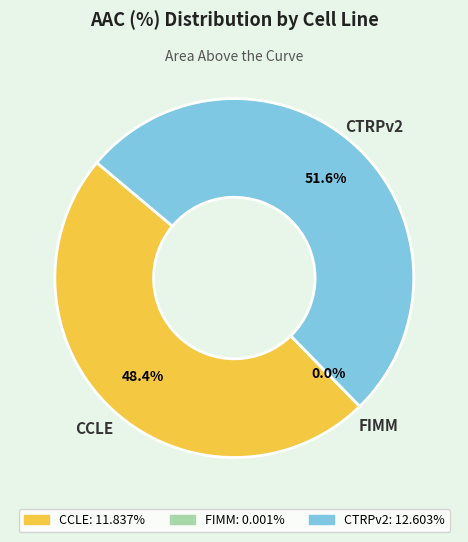

Is there any slice that represents more than half of the pie?

Yes